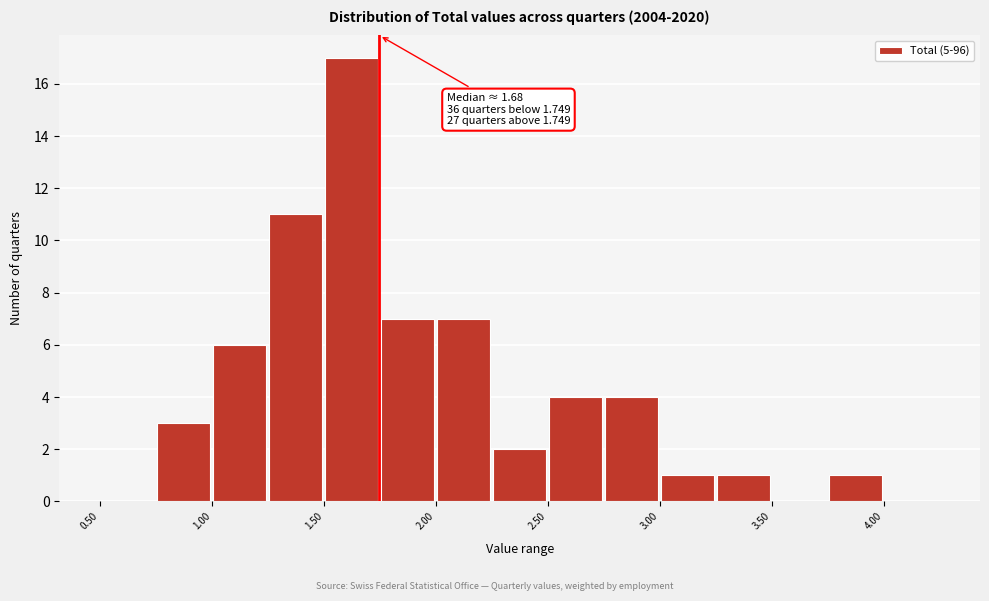

Which range on the x-axis has the tallest bar?

1.50 to 1.75